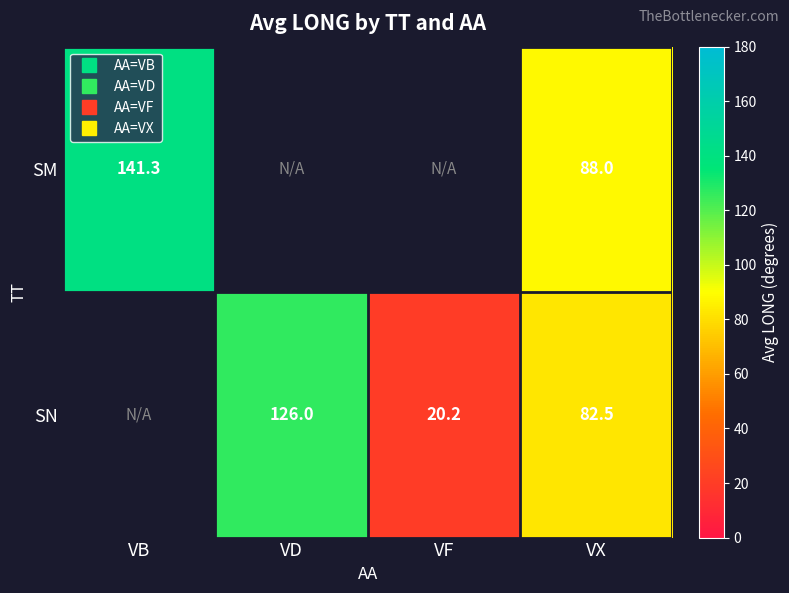

The value of SN at VF is 28.6. True or false?

False